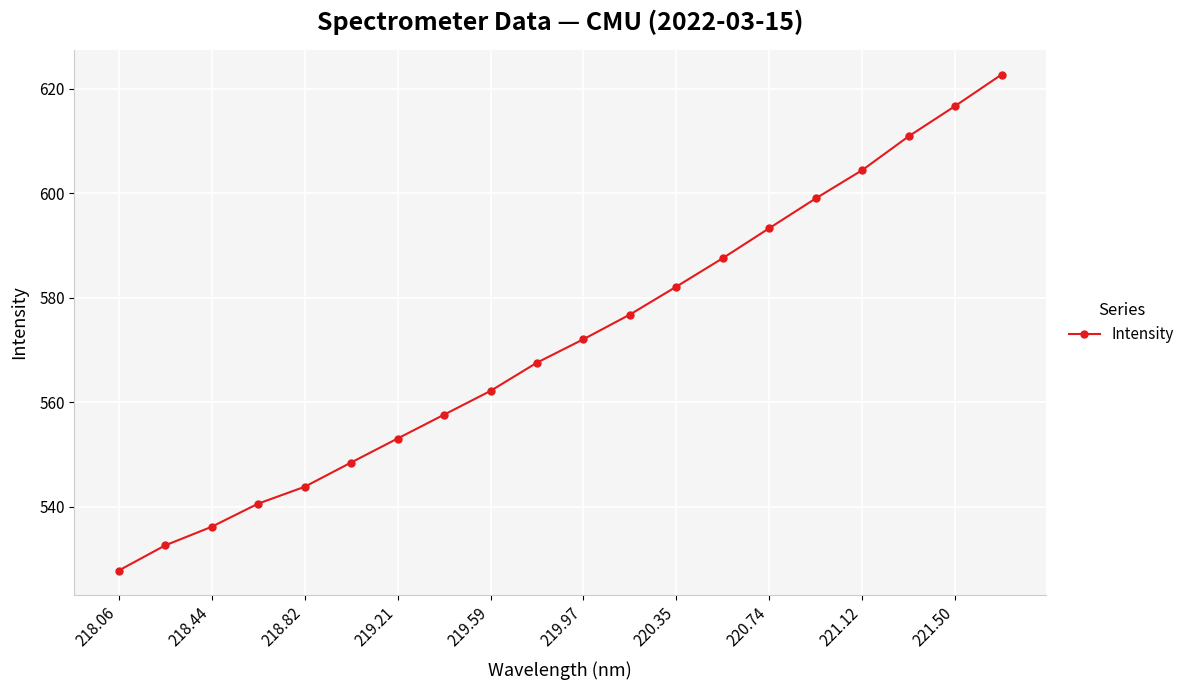

What is the value of the 7th point from the left?

553.1